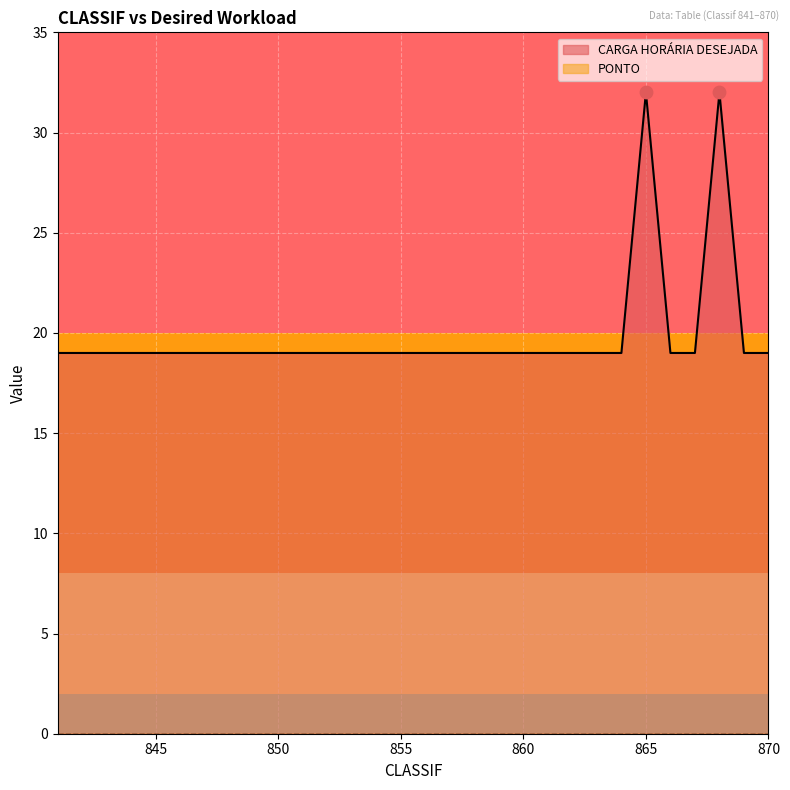

Which has a higher value, 855 or 868?

868